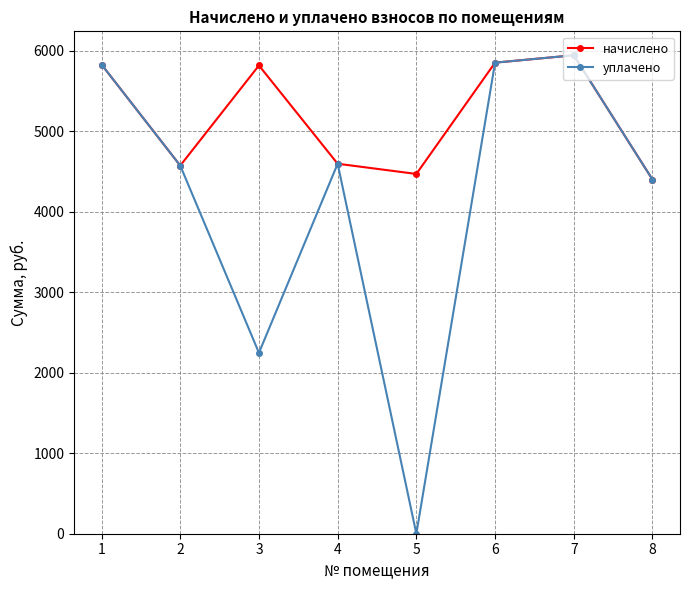

What is the maximum value for уплачено?

5944.3